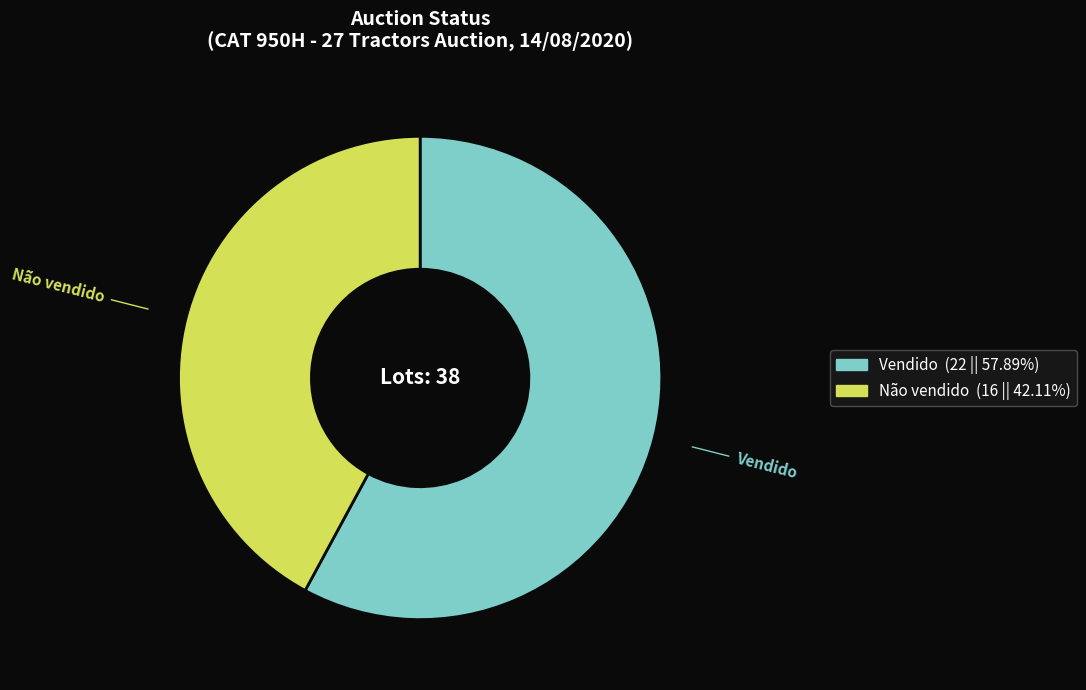

What is the ratio of the value at Vendido to the value at Não vendido?

1.4